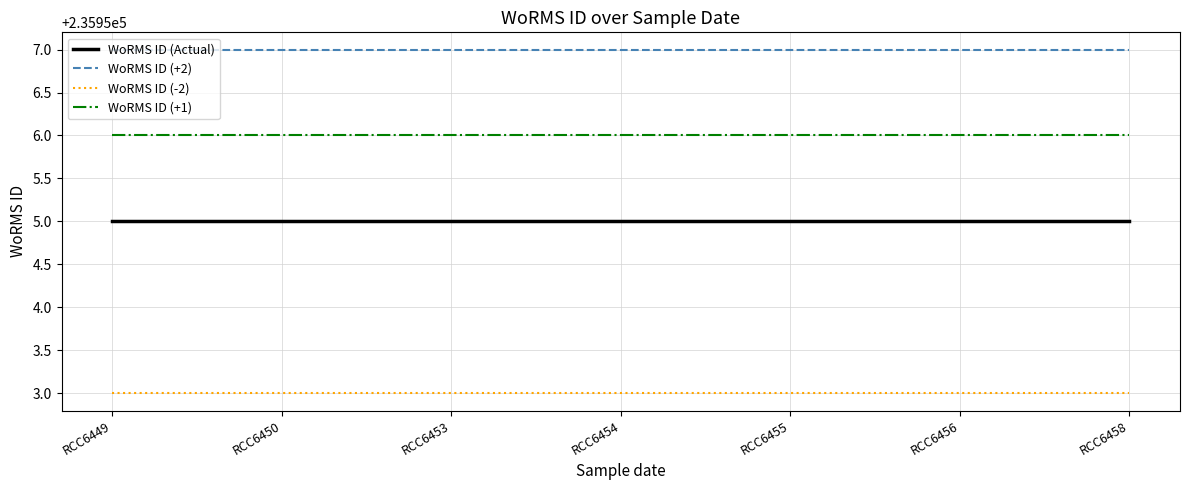

Rank the series by their maximum value, from highest to lowest.

WoRMS ID (+2), WoRMS ID (+1), WoRMS ID (Actual), WoRMS ID (-2)